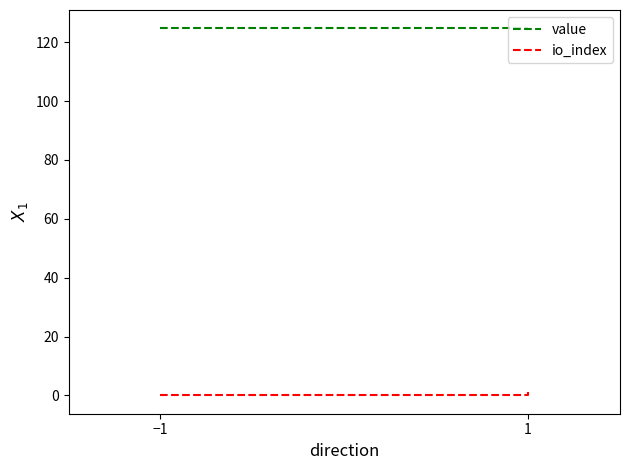

How many series are shown in this chart?

2